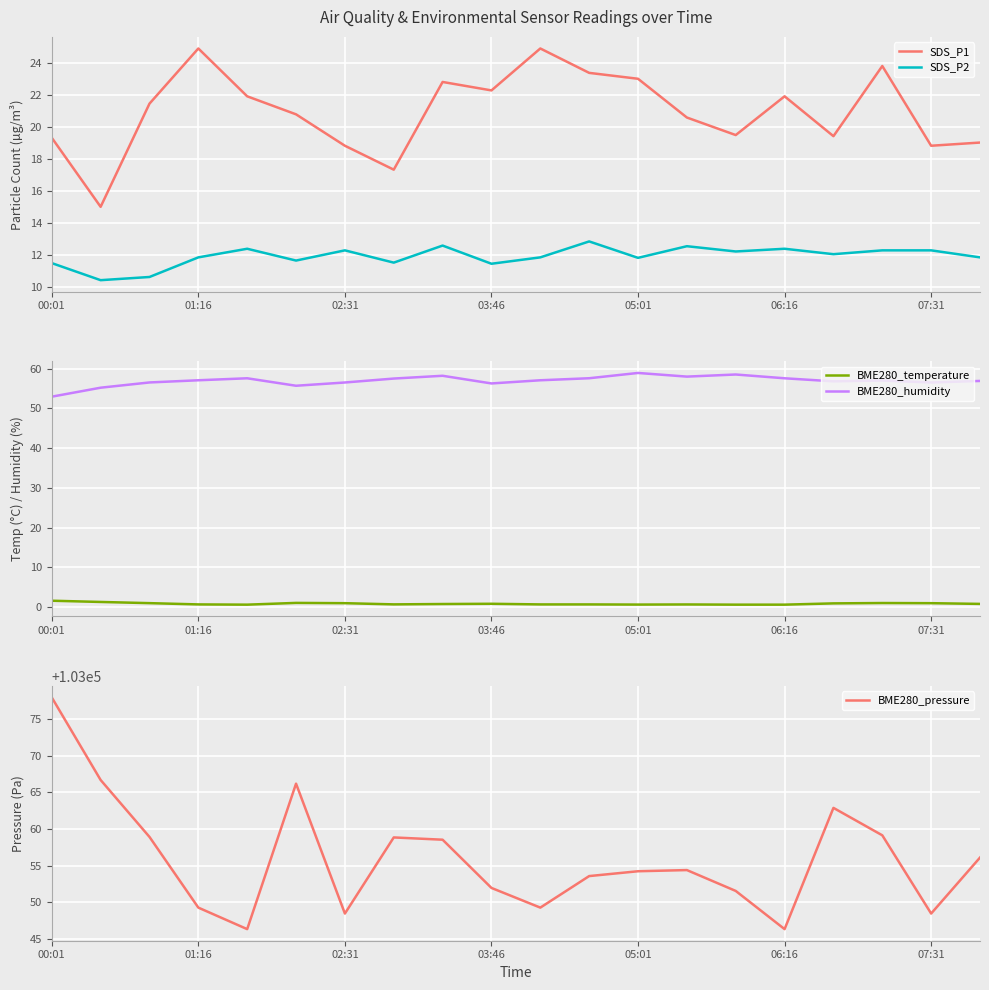

True or false: BME280_pressure has a value of 48950.0 at 19.

False